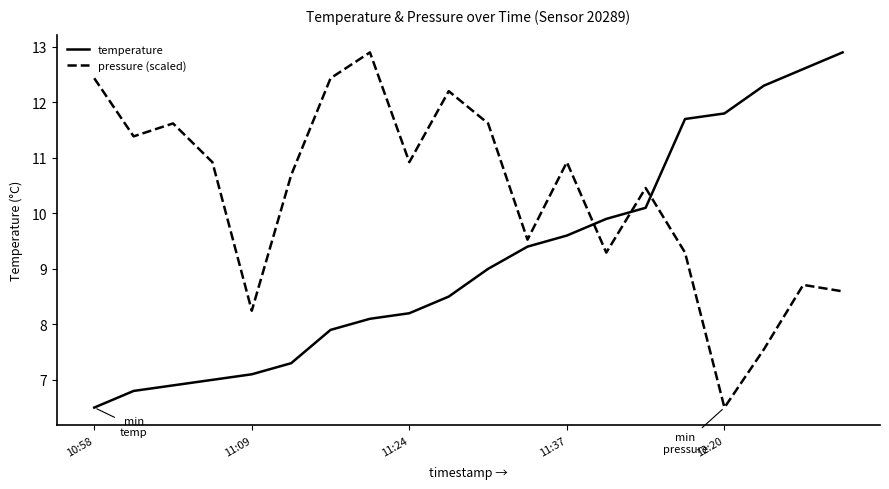

What is the minimum value shown in the chart?

6.5